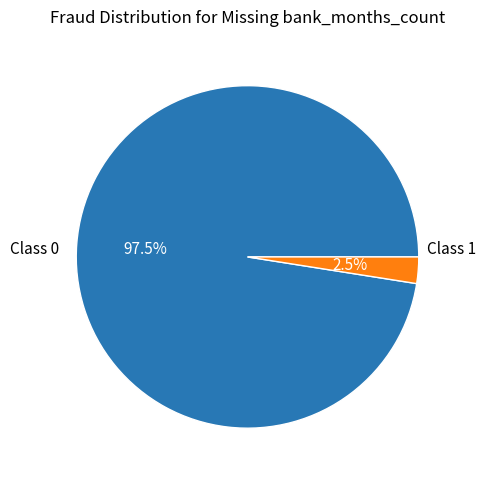

What is the largest slice in the pie chart?

Class 0